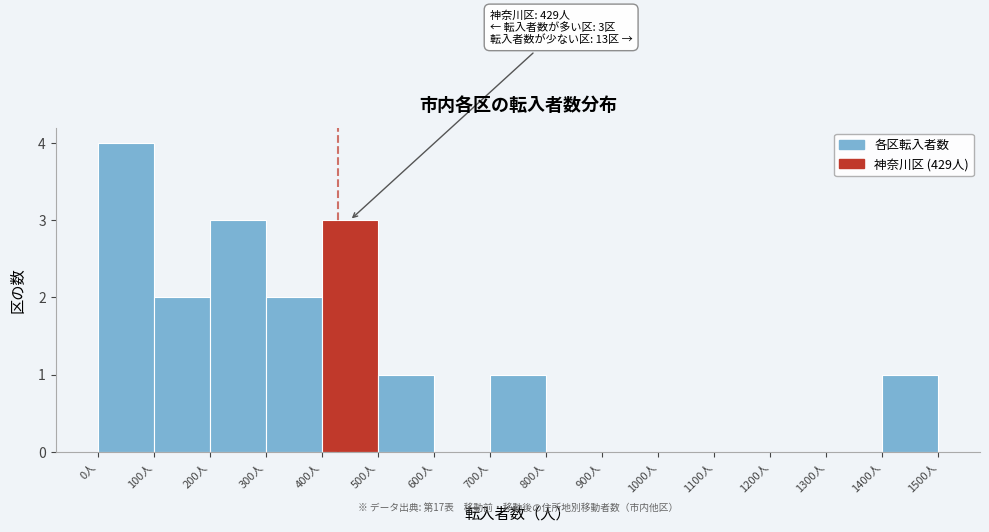

Which range on the x-axis has the tallest bar?

0 to 100